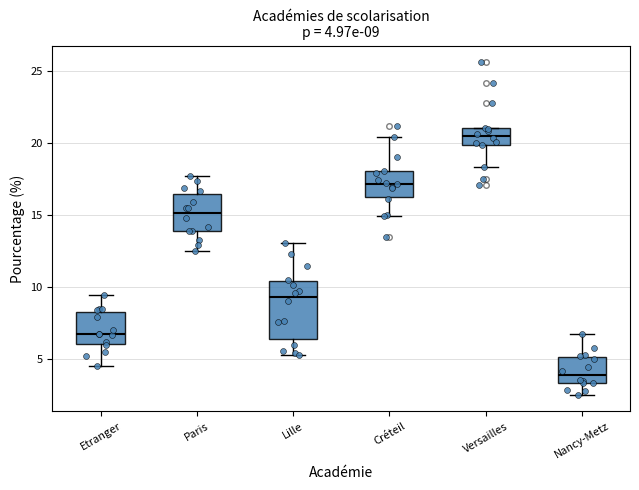

Comparing the boxes themselves (not the whiskers), which one is the tallest?

Lille